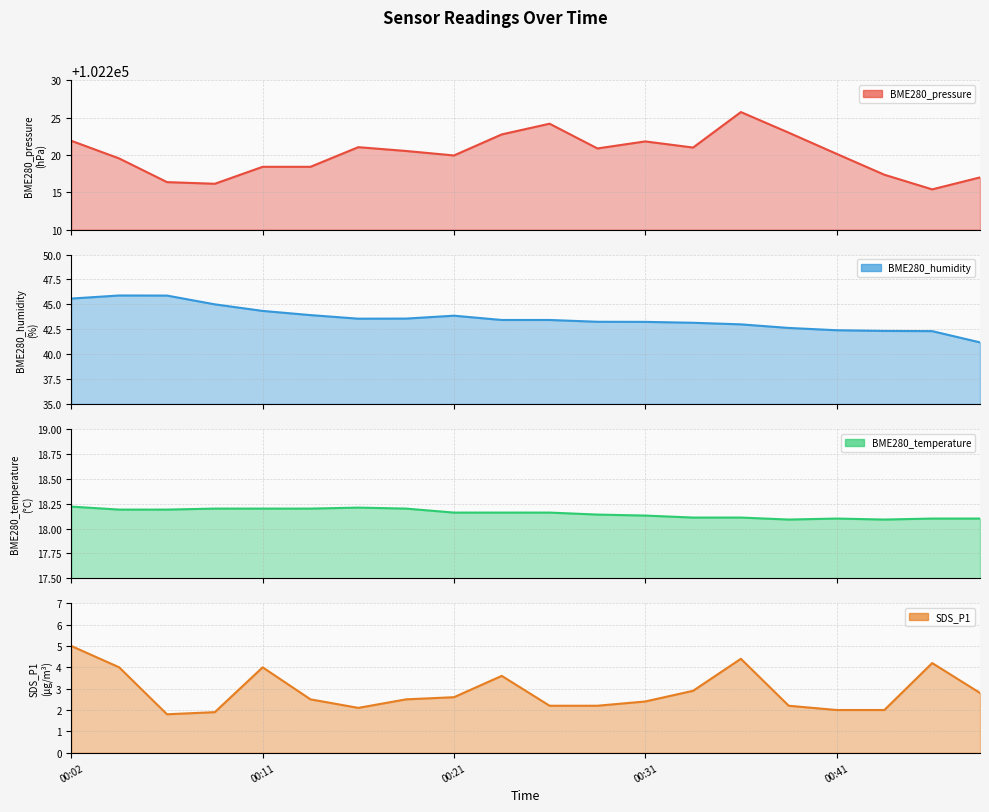

What is the lowest value of the BME280_pressure series?

102215.4